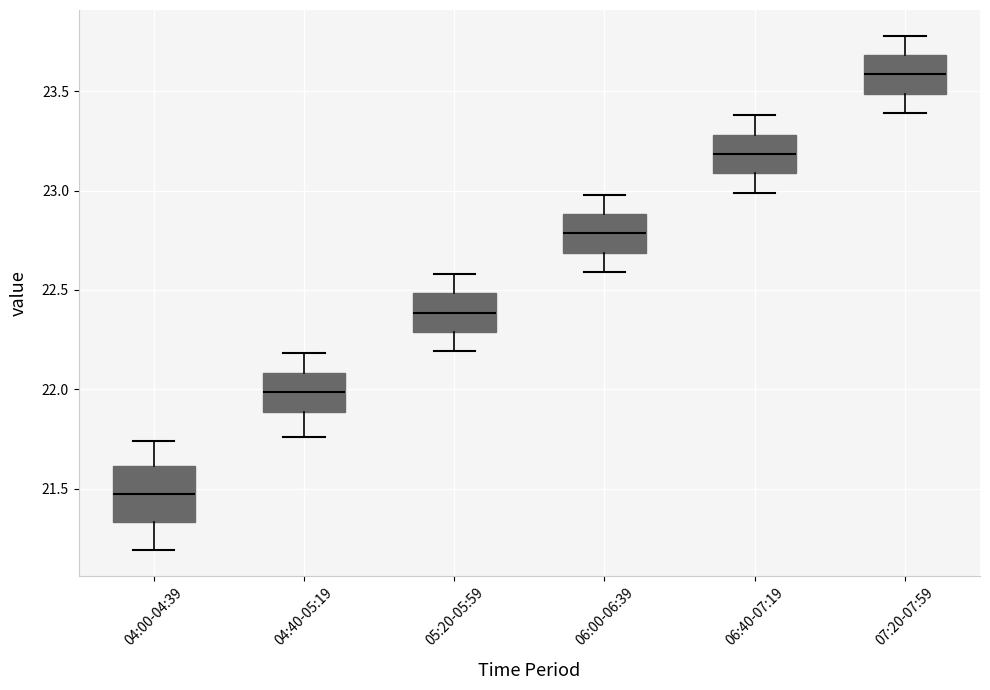

Reading left to right, transcribe this box plot: for each box, give where its median line is, the range the box spans, and where its two whiskers end, as read against the y-axis. The values are not printed on the chart, so give them approximately, as read against the axis.

04:00-04:39: median 21.45, box 21.35 to 21.60, whiskers 21.20 to 21.75
04:40-05:19: median 22.00, box 21.90 to 22.10, whiskers 21.75 to 22.20
05:20-05:59: median 22.40, box 22.30 to 22.50, whiskers 22.20 to 22.60
06:00-06:39: median 22.80, box 22.70 to 22.90, whiskers 22.60 to 23.00
06:40-07:19: median 23.20, box 23.10 to 23.30, whiskers 23.00 to 23.40
07:20-07:59: median 23.60, box 23.50 to 23.70, whiskers 23.40 to 23.80